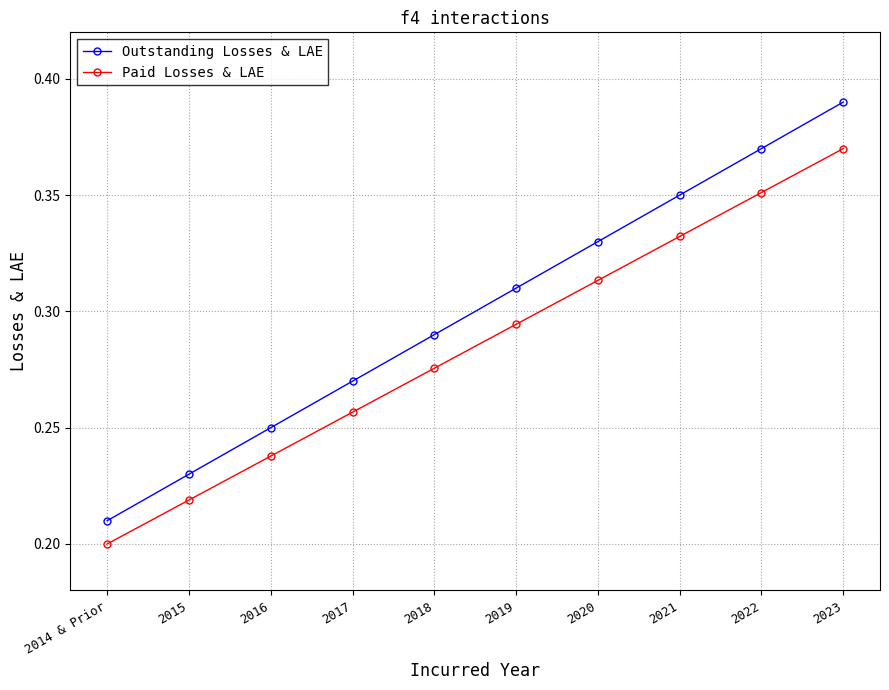

What is the sum of all Paid Losses & LAE values?

2.9